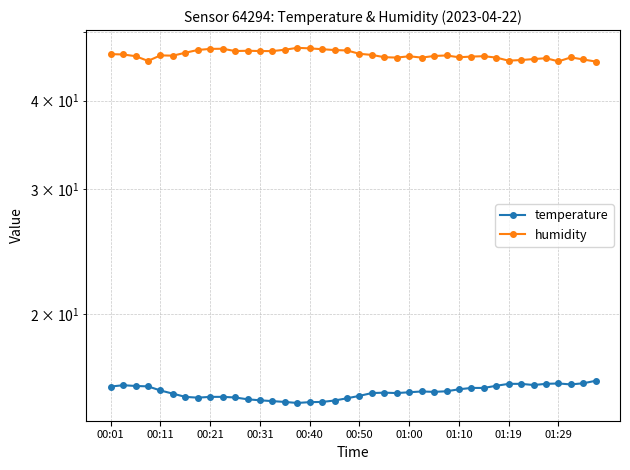

Reading left to right, what are all the values shown in this chart?

temperature: 15.8	15.9	15.8	15.8	15.6	15.5	15.3	15.3	15.3	15.3	15.3	15.2	15.1	15.1	15.1	15.0	15.0	15.1	15.1	15.2	15.3	15.5	15.5	15.5	15.5	15.6	15.6	15.6	15.7	15.8	15.8	15.9	16.0	16.0	15.9	16.0	16.0	15.9	16.0	16.1
humidity: 46.5	46.5	46.2	45.5	46.3	46.3	46.7	47.2	47.3	47.4	47.0	47.0	47.0	47.0	47.2	47.5	47.4	47.3	47.1	47.1	46.6	46.4	46.1	46.0	46.2	46.0	46.2	46.3	46.1	46.2	46.2	46.0	45.5	45.6	45.8	45.9	45.5	46.0	45.7	45.4